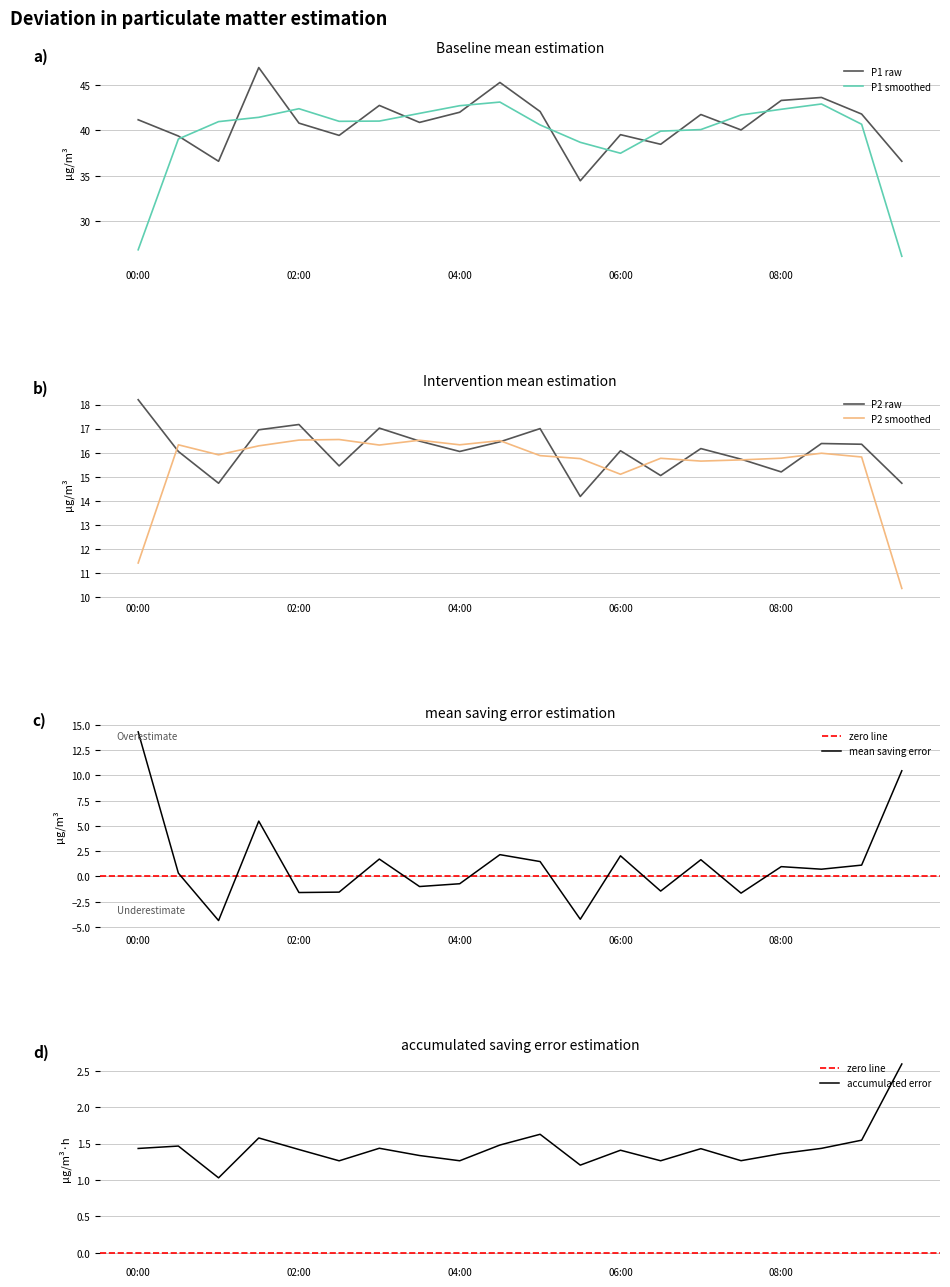

True or false: P2 has more than 0 points higher than both neighbors.

True